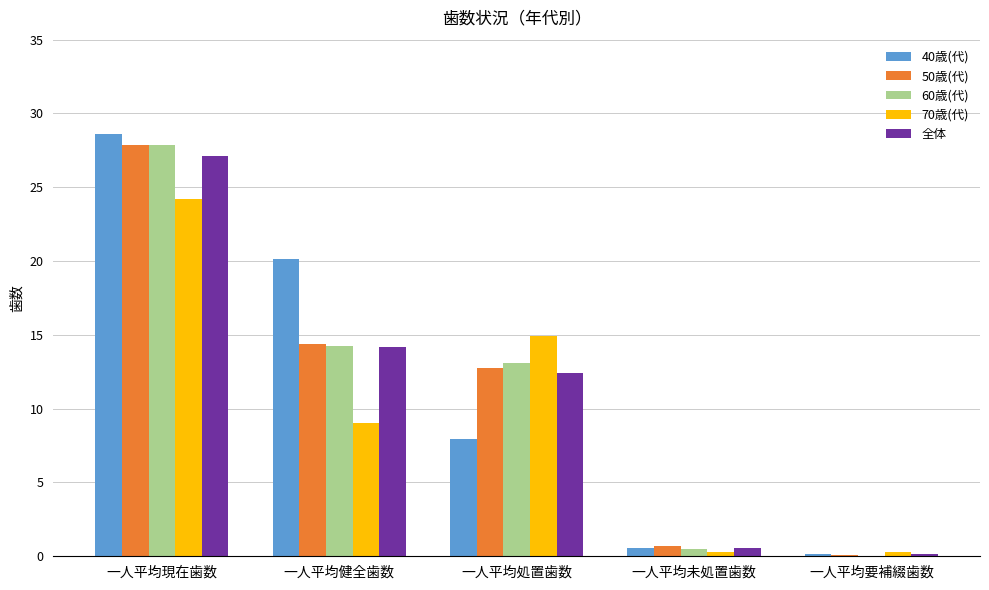

What is the sum of all 40歳(代) values?

57.4